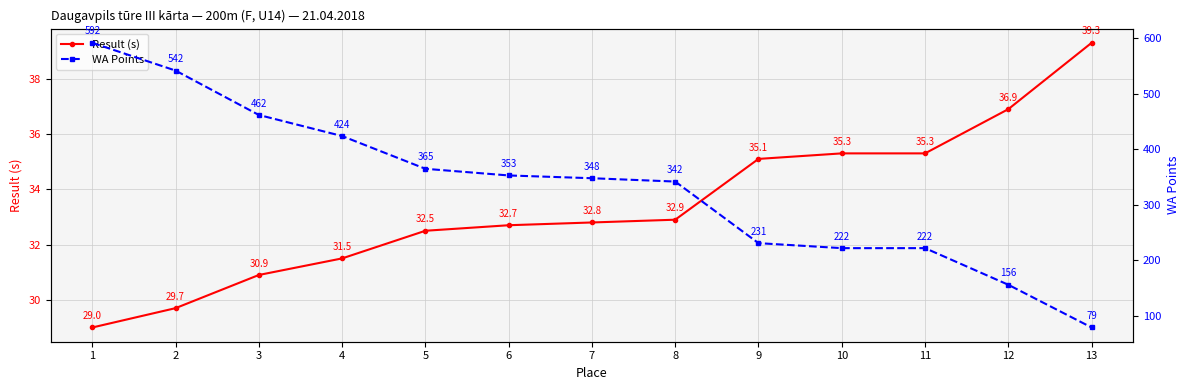

What is the sum of all Result (s) values?

433.9